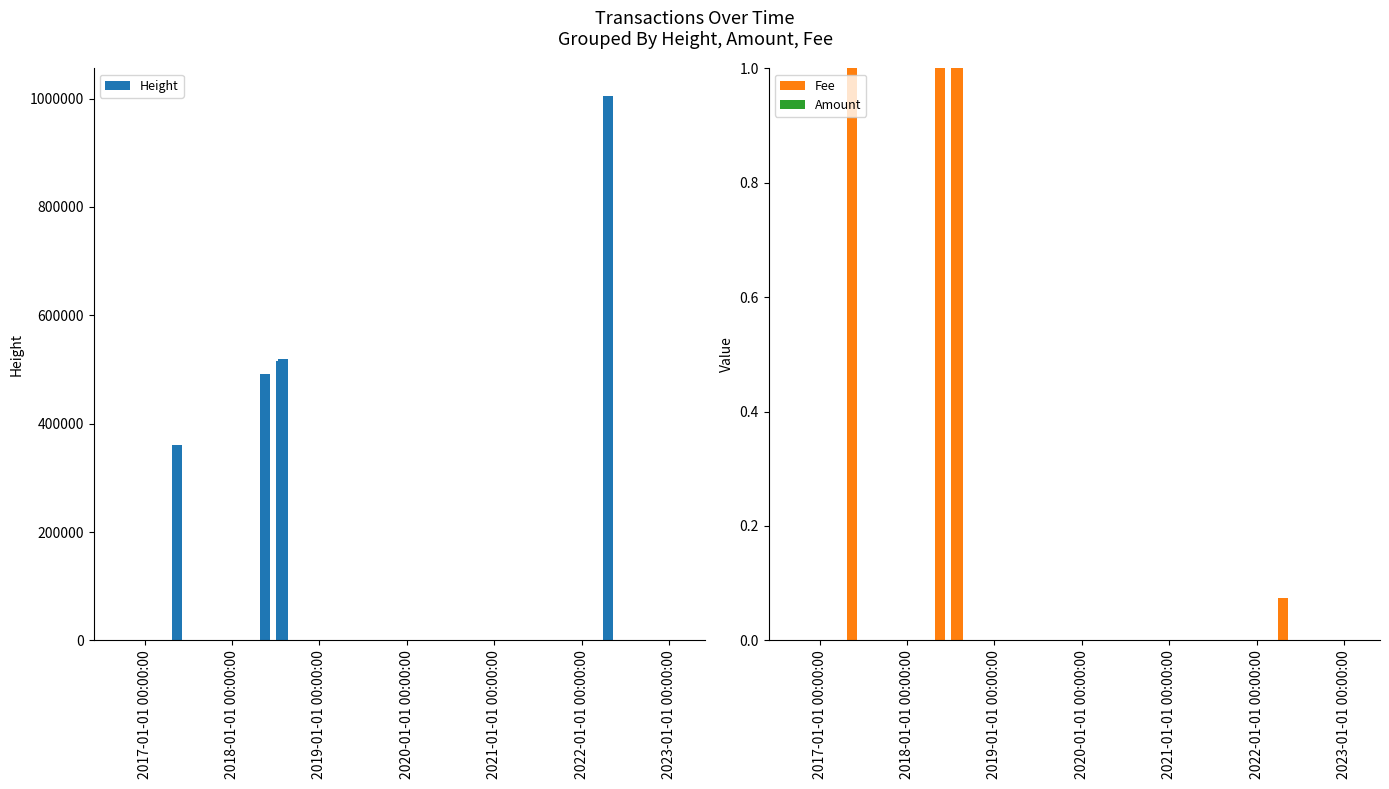

How many series are shown in this chart?

3